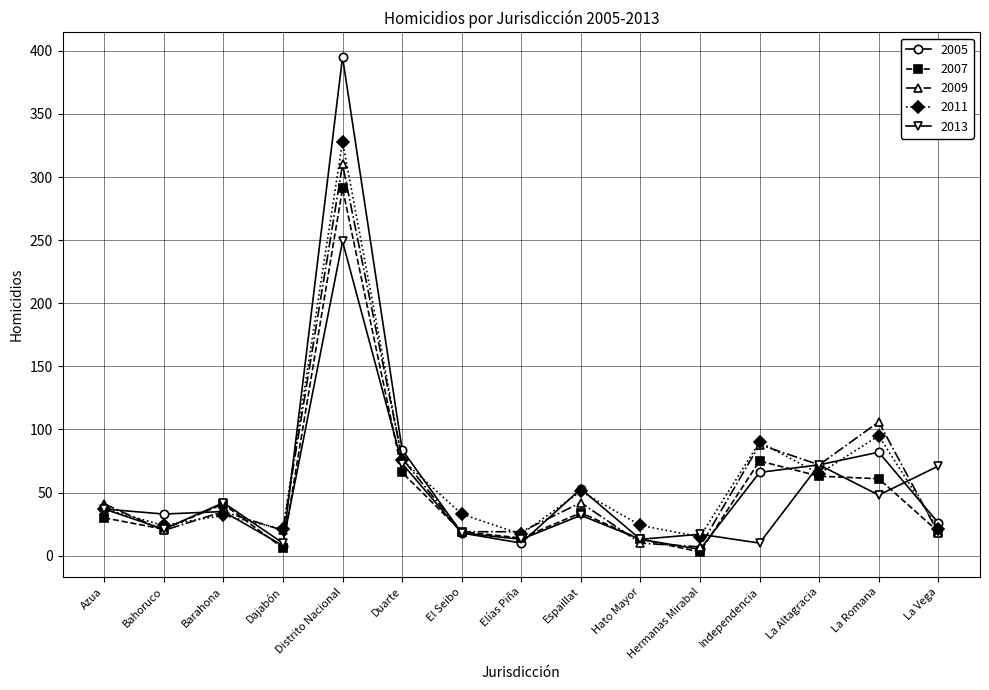

How many lines are shown in the chart?

5